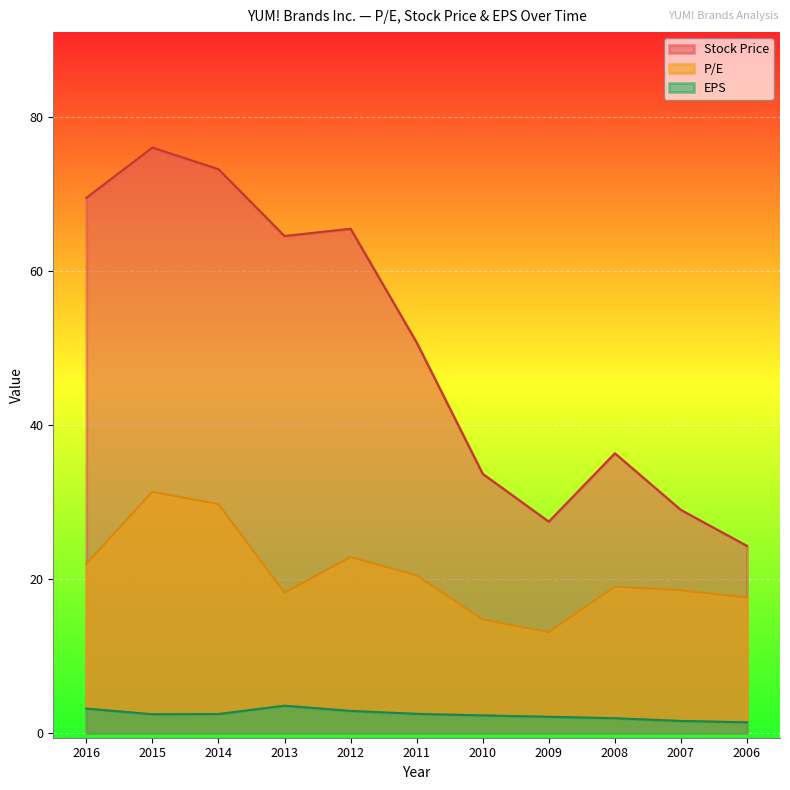

What is the total value across all series at 2008?

57.2